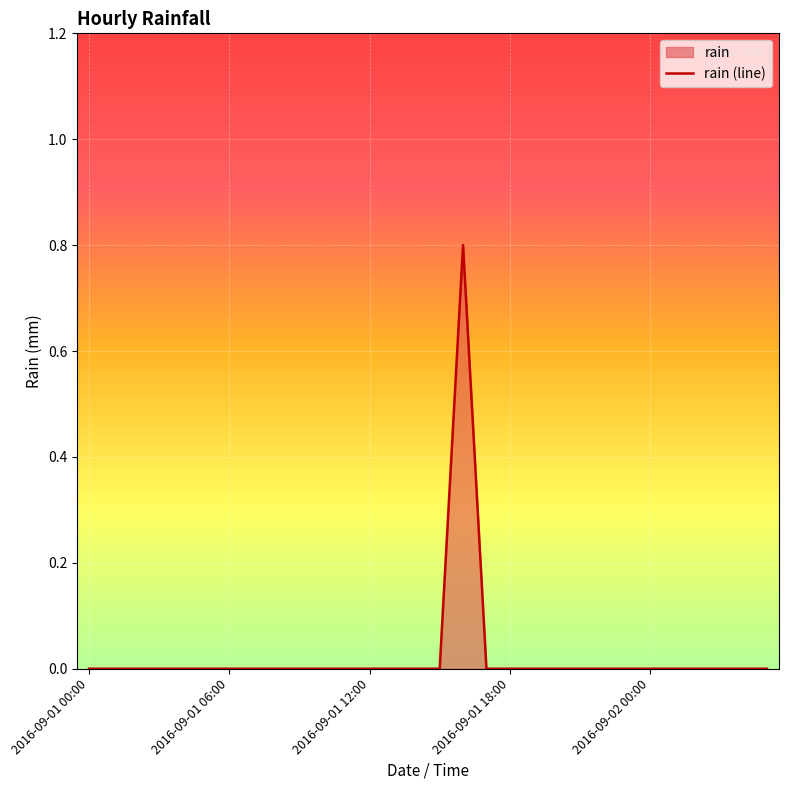

Reading right to left, what are all the values shown in this chart?

0.0	0.0	0.0	0.0	0.0	0.0	0.0	0.0	0.0	0.0	0.0	0.0	0.0	0.8	0.0	0.0	0.0	0.0	0.0	0.0	0.0	0.0	0.0	0.0	0.0	0.0	0.0	0.0	0.0	0.0